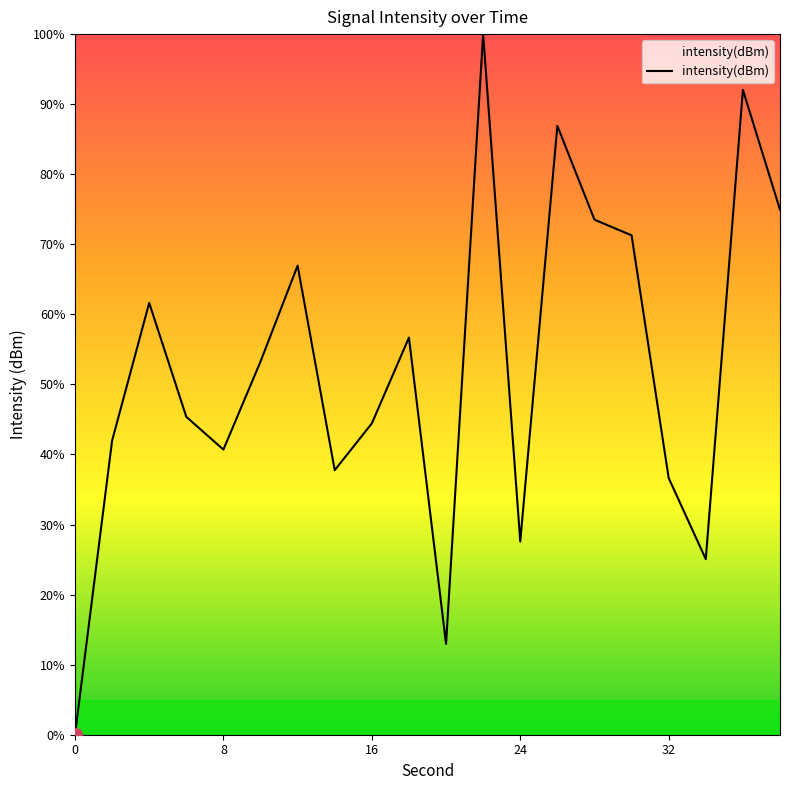

Count the number of data series in this chart.

1